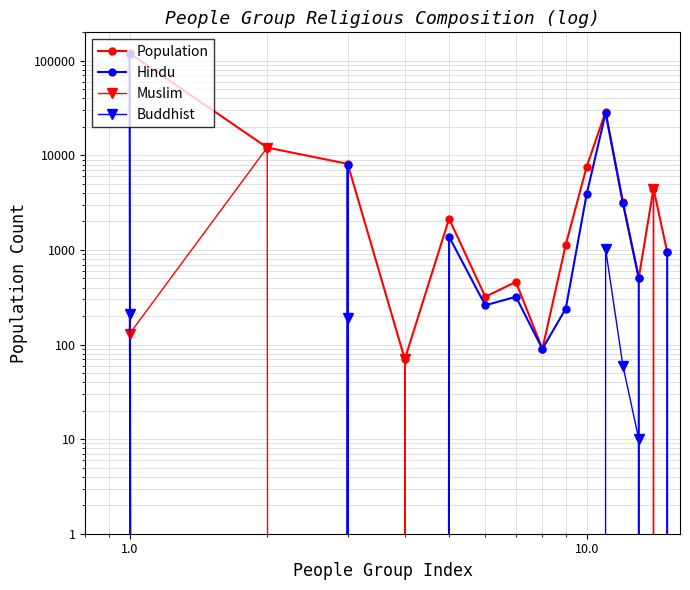

What is the difference between the highest and lowest values at 1.0?

119870